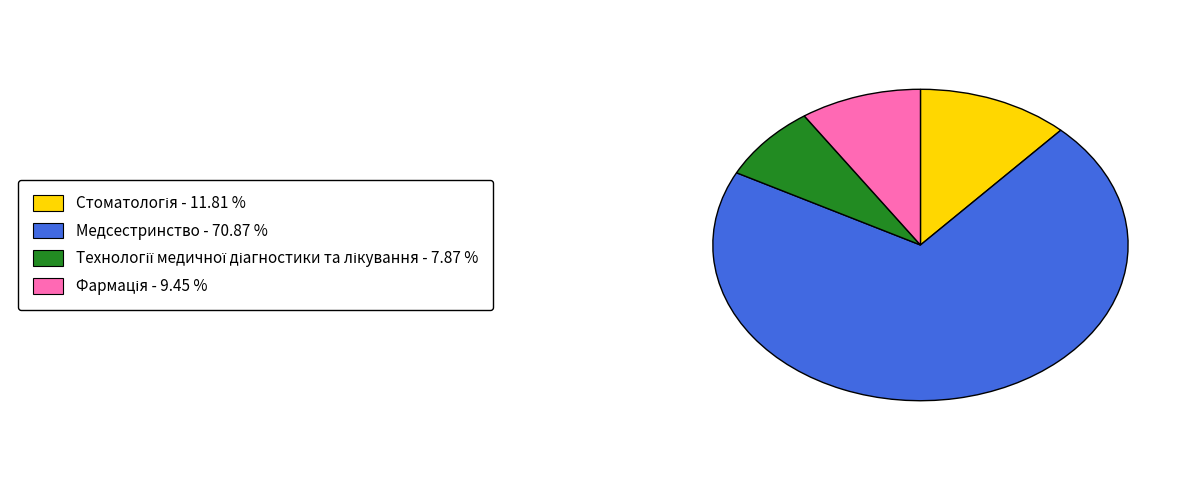

Is there a majority slice in this chart?

Yes